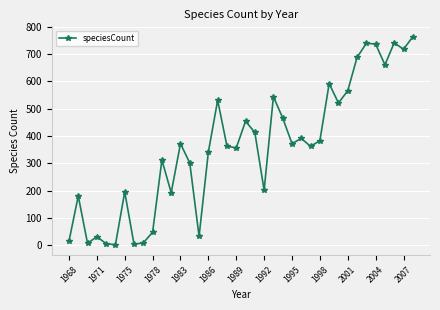

How many interior local peaks (higher than both neighbors) does the data have?

12